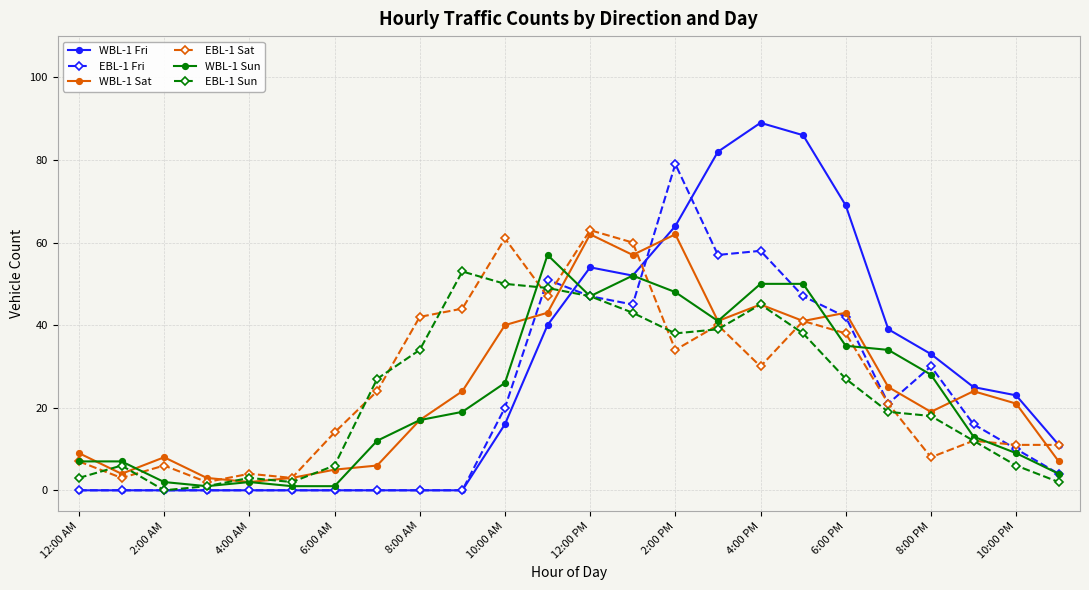

Which series ends up on top after the final intersection of WBL-1 Sat and EBL-1 Sat?

EBL-1 Sat